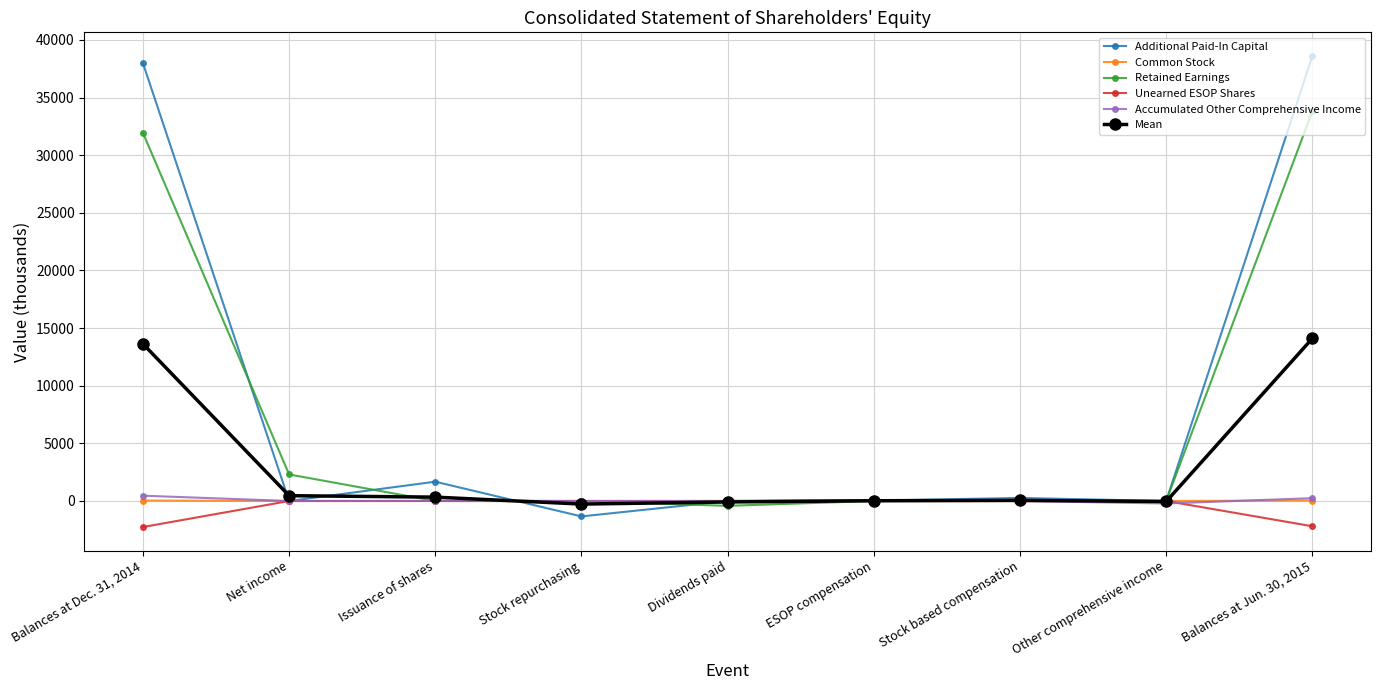

How many lines are shown in the chart?

6